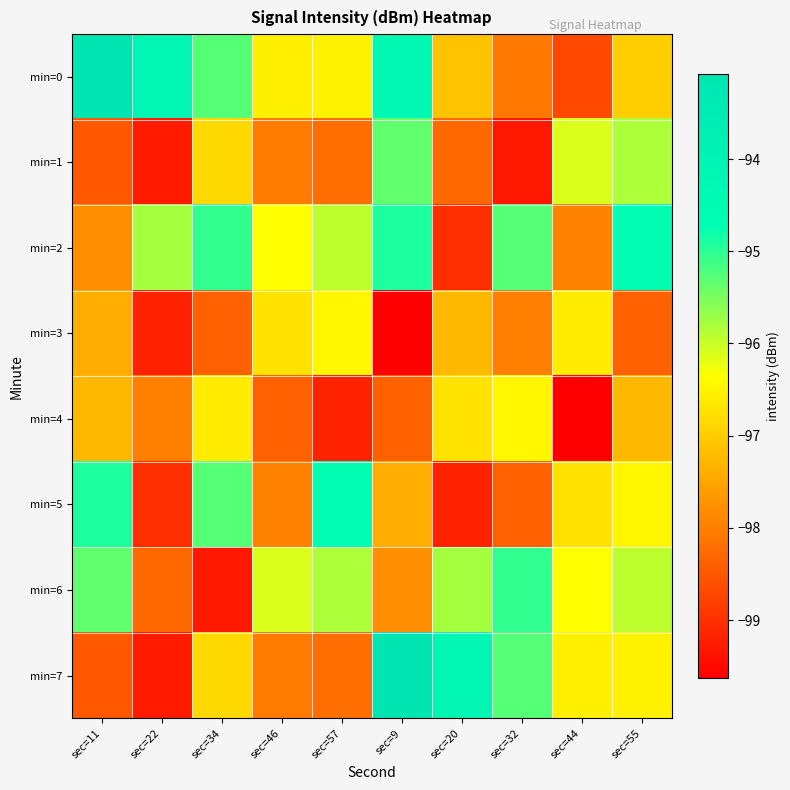

What is the total value across all series at sec=55?

-772.0